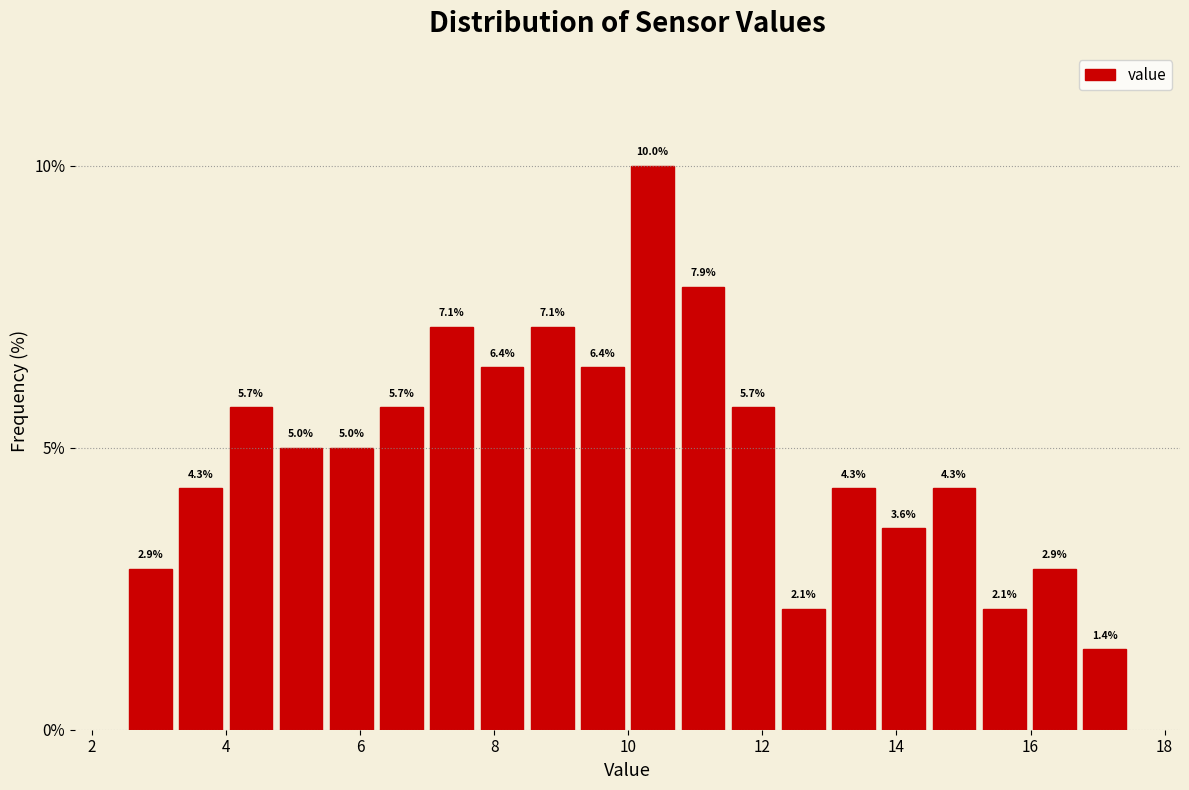

Read against the x-axis, roughly where is the centre of the tallest bar?

10.4